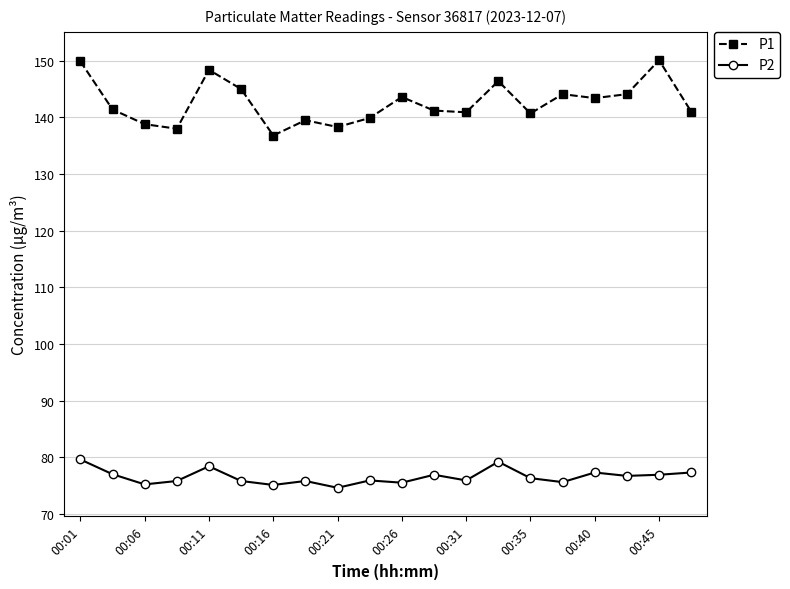

What is the sum of all P1 values?

2851.5